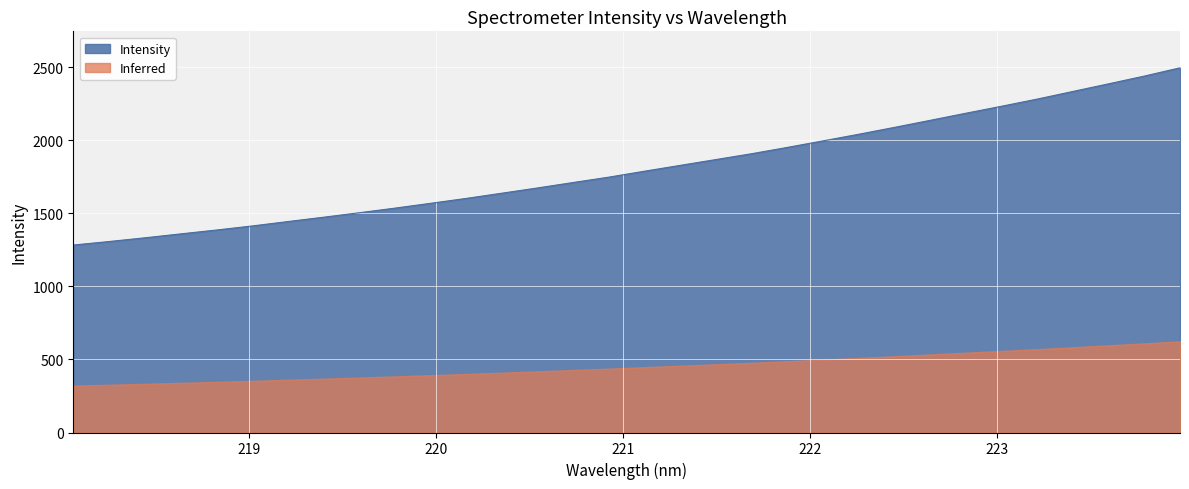

List the labels in order of value, largest first.

223.9802, 223.7895, 223.5987, 223.408, 223.2172, 223.0264, 222.8355, 222.6447, 222.4538, 222.263, 222.0721, 221.8812, 221.6902, 221.4993, 221.3083, 221.1174, 220.9264, 220.7354, 220.5444, 220.3533, 220.1623, 219.9712, 219.7801, 219.589, 219.3979, 219.2067, 219.0156, 218.8244, 218.6332, 218.442, 218.2508, 218.0596